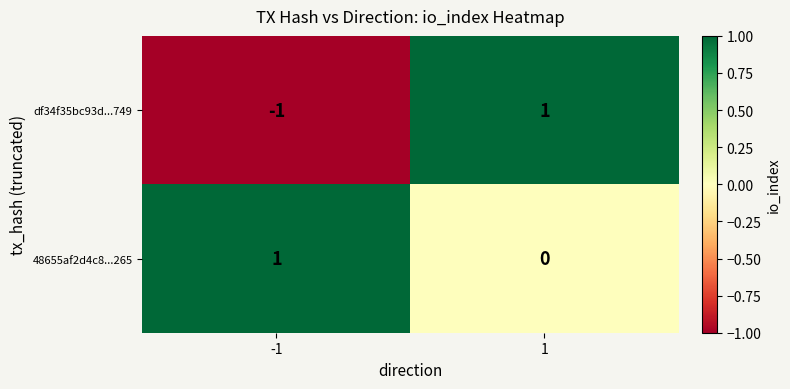

The df34f35bc93d...749 series shows -1 at -1. True or false?

True